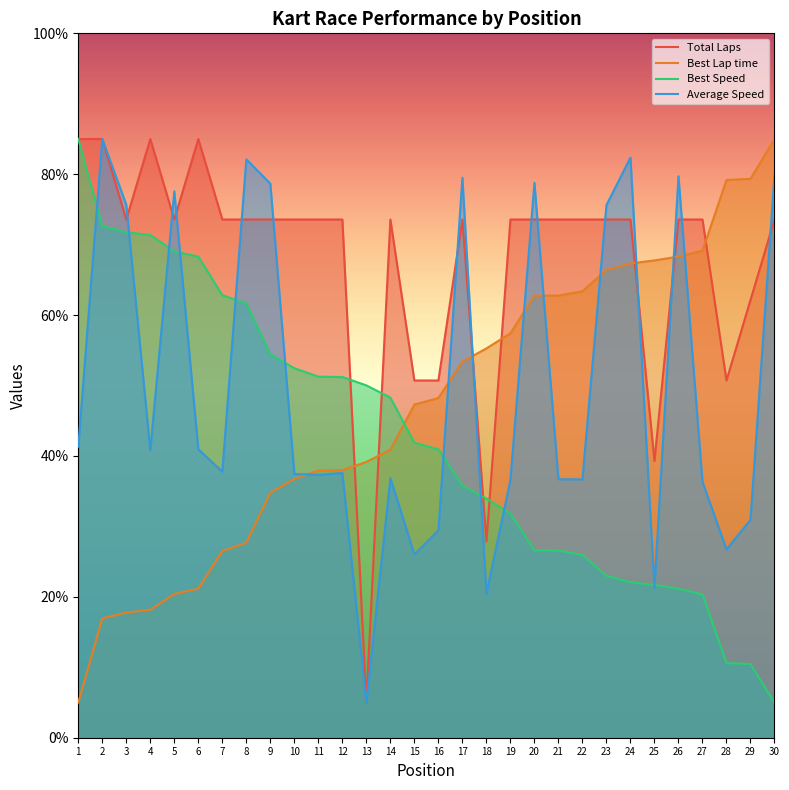

Which series has the widest spread of values?

Average Speed